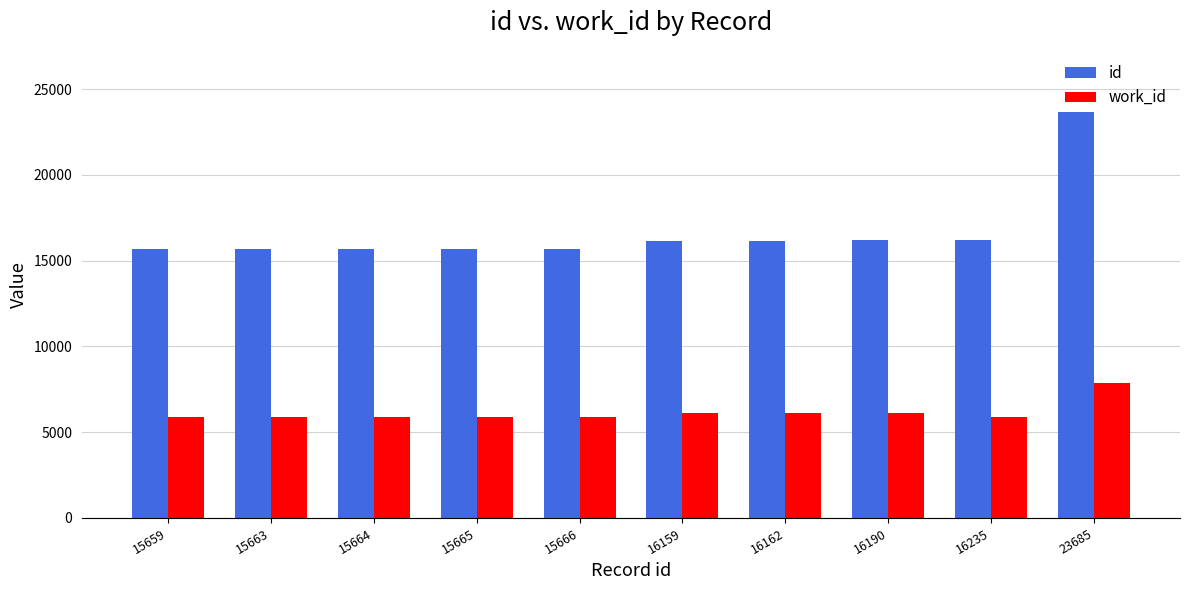

Which series has the widest spread of values?

id